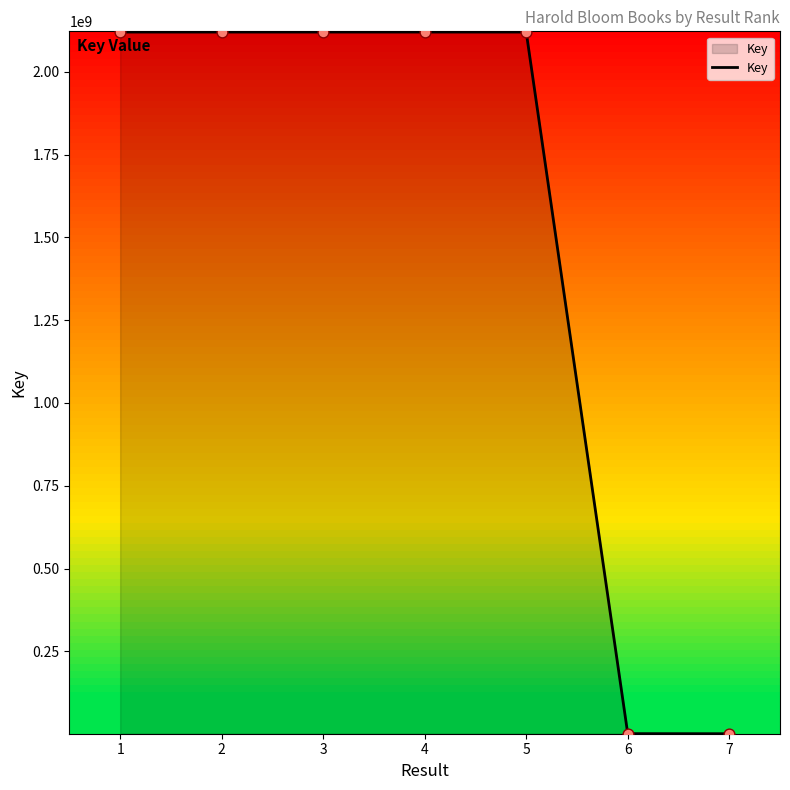

What is the ratio of the value at 3 to the value at 4?

1.0